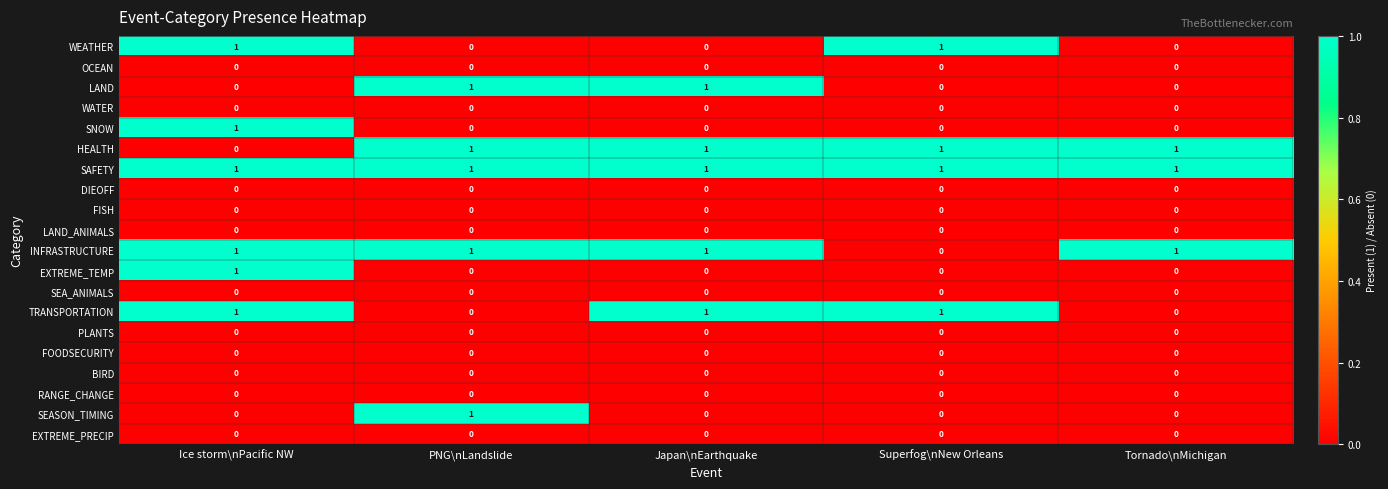

Which series has the largest total across all categories?

SAFETY